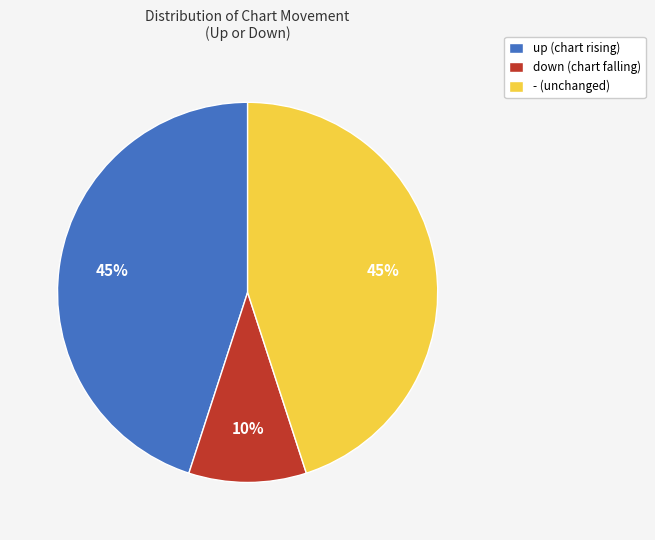

How many slices are in this pie chart?

3